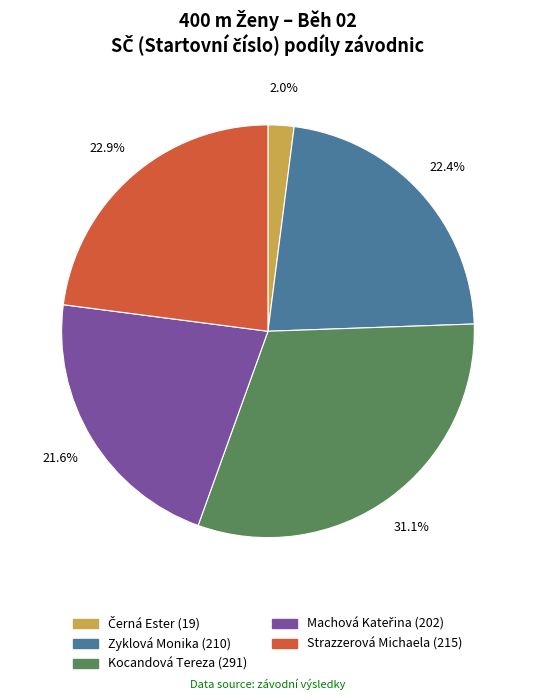

Approximately how many times larger is the value at Strazzerová Michaela compared to Kocandová Tereza?

0.7